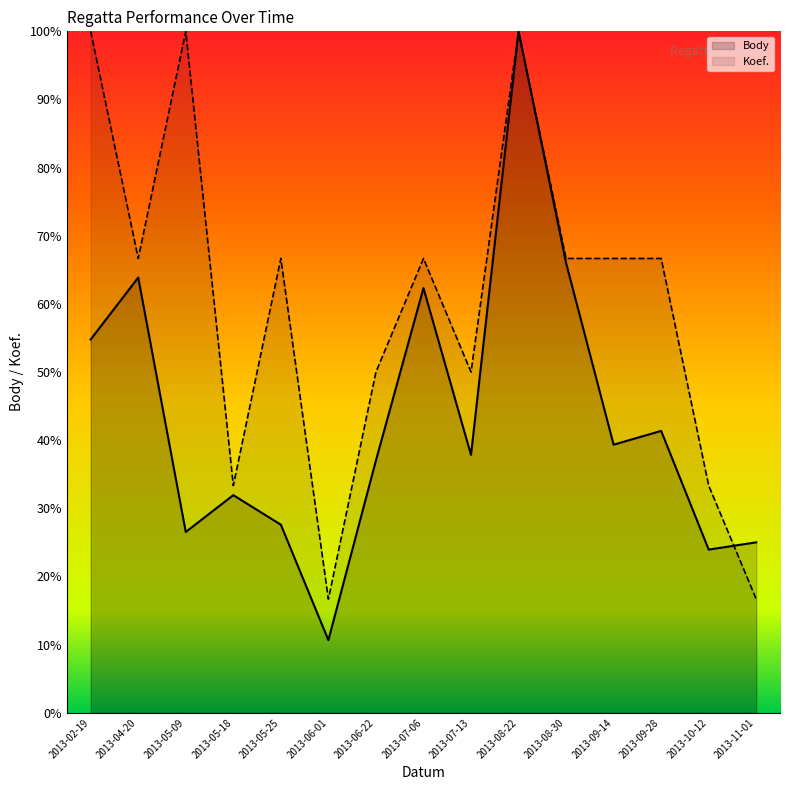

Which label corresponds to the smallest value in the chart?

2013-06-01